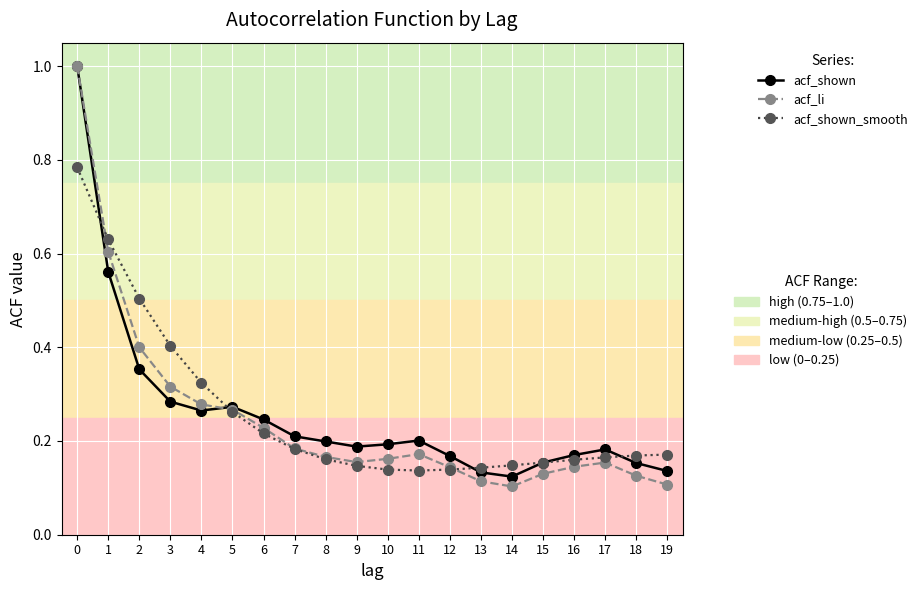

How many lines are shown in the chart?

3